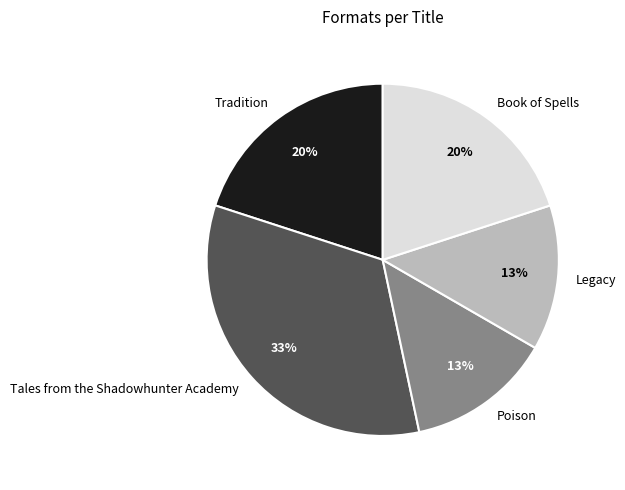

Approximately how many times larger is the value at Poison compared to Legacy?

1.0